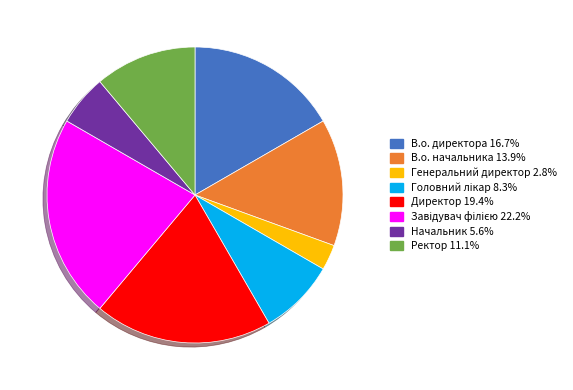

Is there any slice that represents more than half of the pie?

No